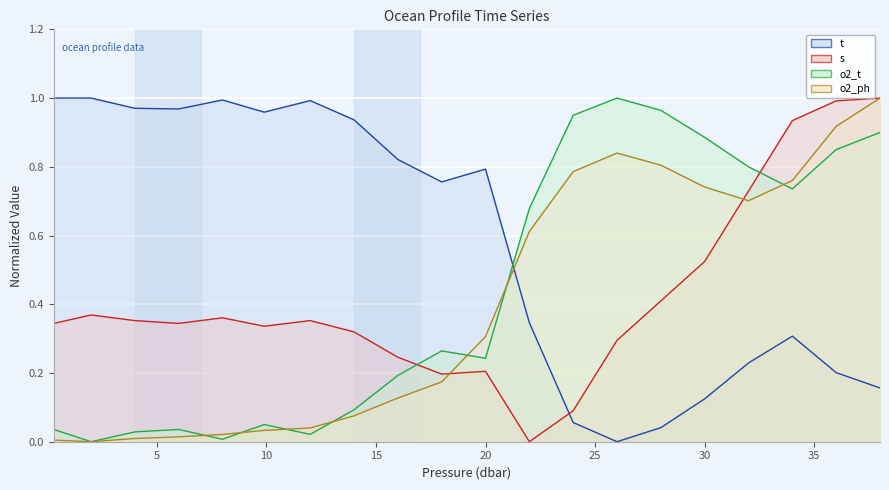

What is the label of the 17th point from the left?

32.0